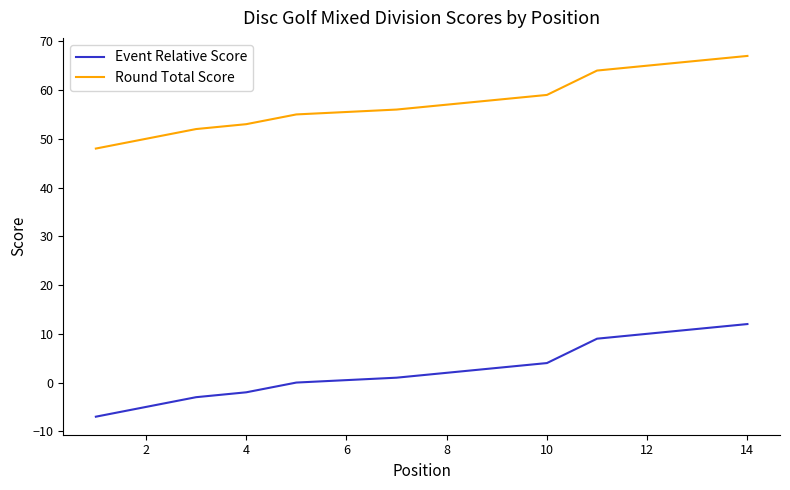

Which series has the widest spread of values?

Event Relative Score